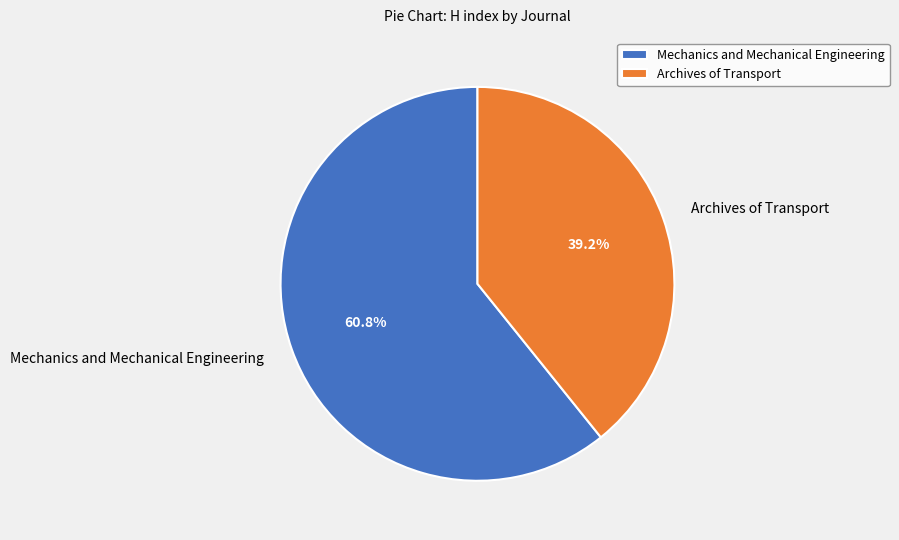

Between Archives of Transport and Mechanics and Mechanical Engineering, which is larger?

Mechanics and Mechanical Engineering